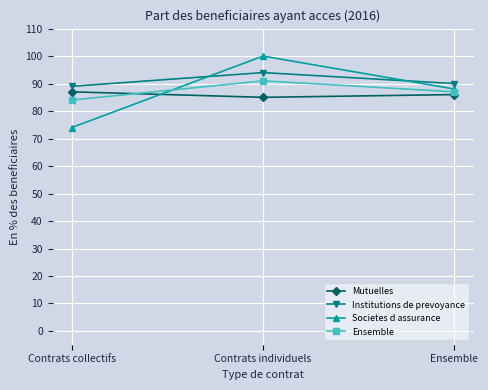

Reading right to left, transcribe all the data shown in this chart.

Mutuelles: Ensemble=86	Contrats individuels=85	Contrats collectifs=87
Institutions de prevoyance: Ensemble=90	Contrats individuels=94	Contrats collectifs=89
Societes d assurance: Ensemble=88	Contrats individuels=100	Contrats collectifs=74
Ensemble: Ensemble=87	Contrats individuels=91	Contrats collectifs=84